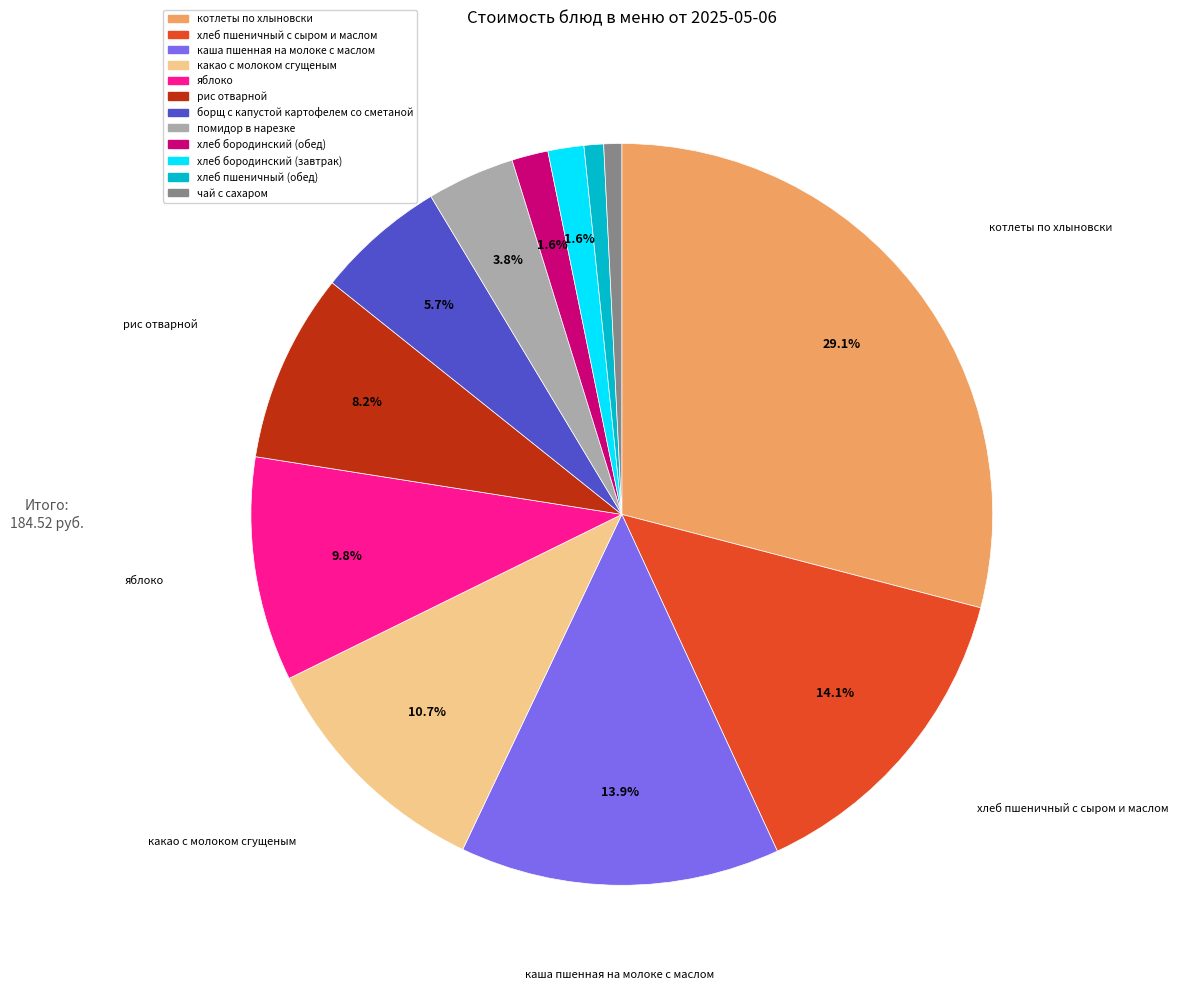

Is there any slice that represents more than half of the pie?

No